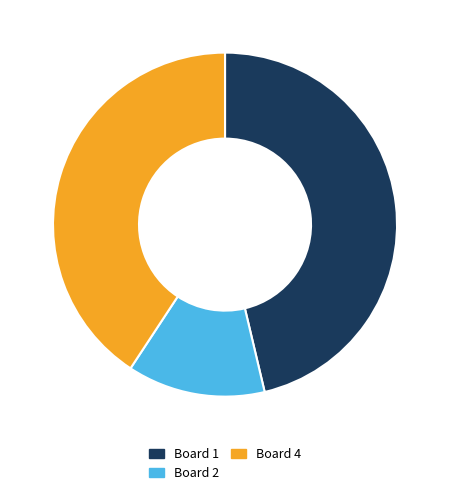

Count the number of slices in the pie.

3